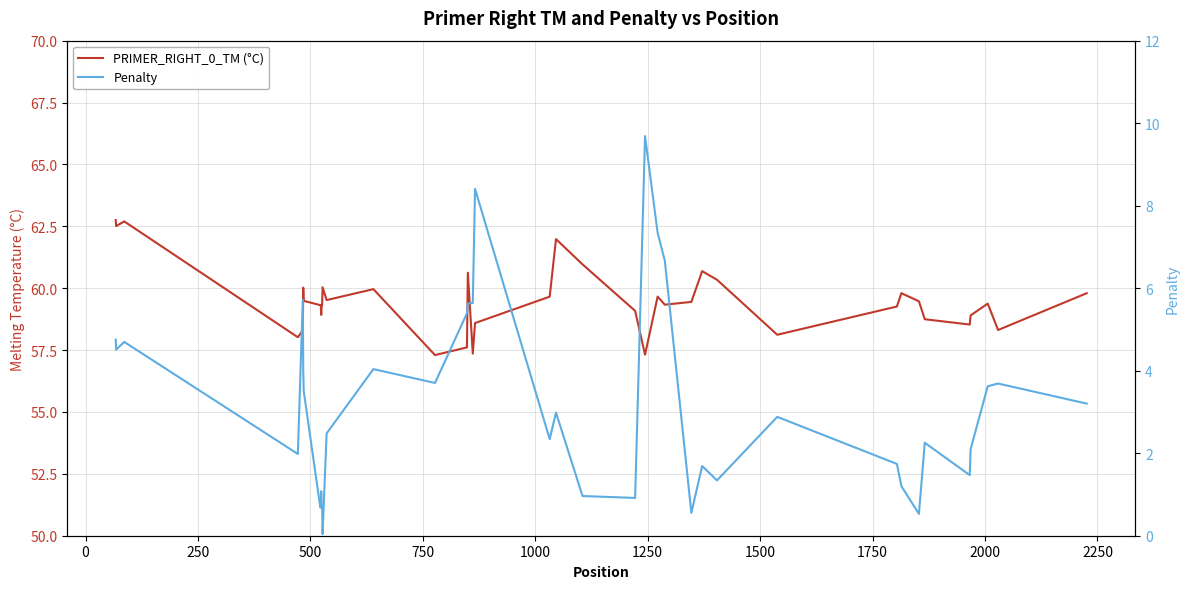

List the series in order of their peak value, highest first.

PRIMER_RIGHT_0_TM (°C), Penalty